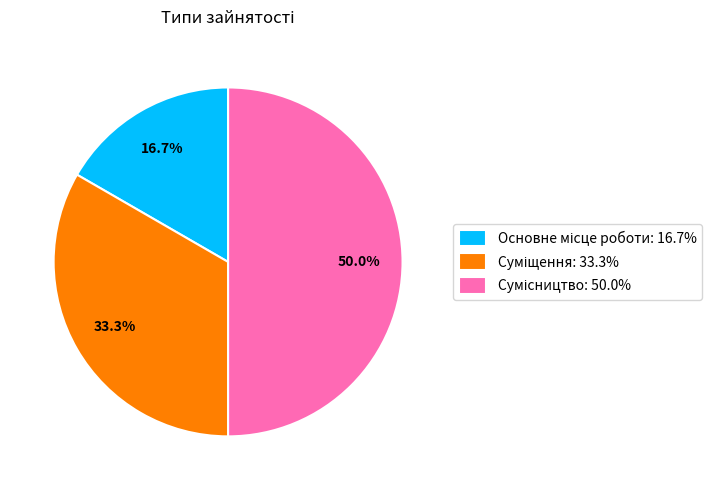

Is the sum of Суміщення and Сумісництво greater than half?

Yes